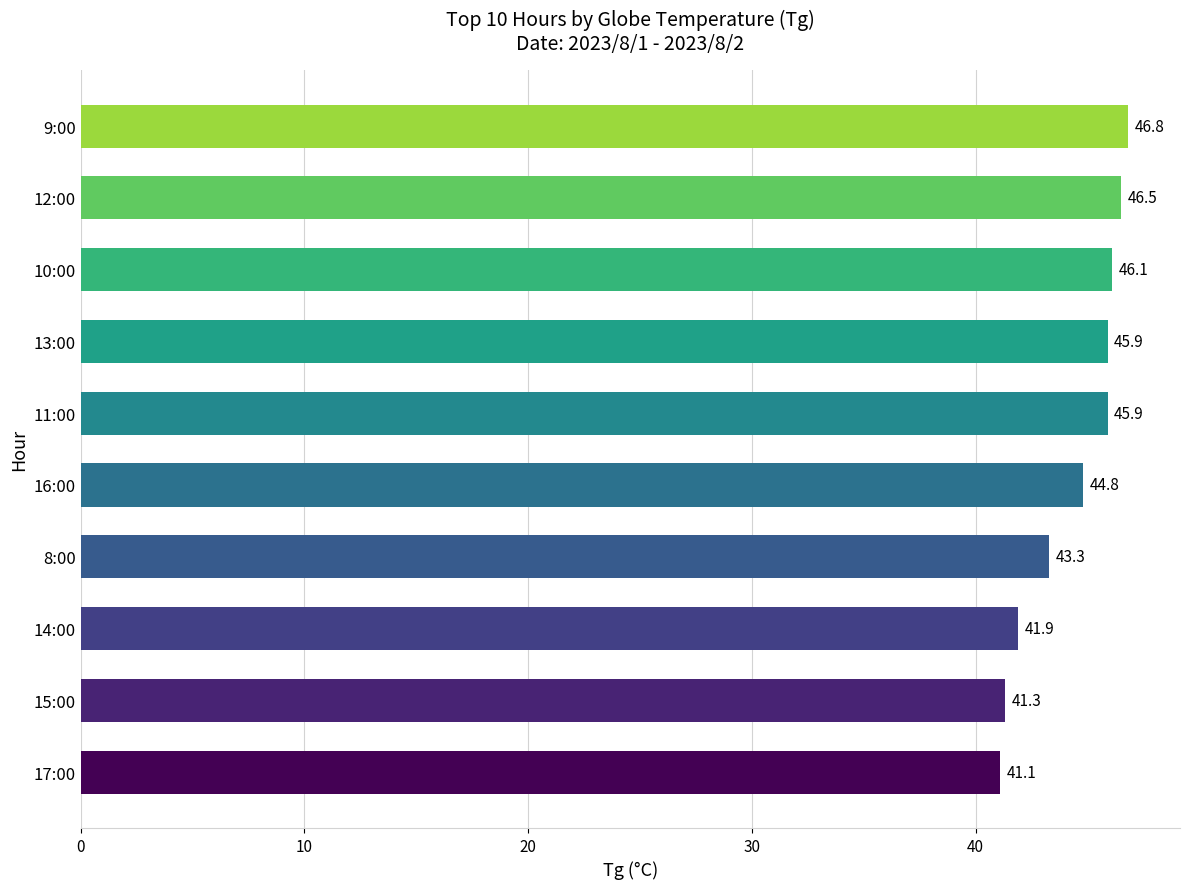

What is the ratio of the value at 10:00 to the value at 12:00?

1.0